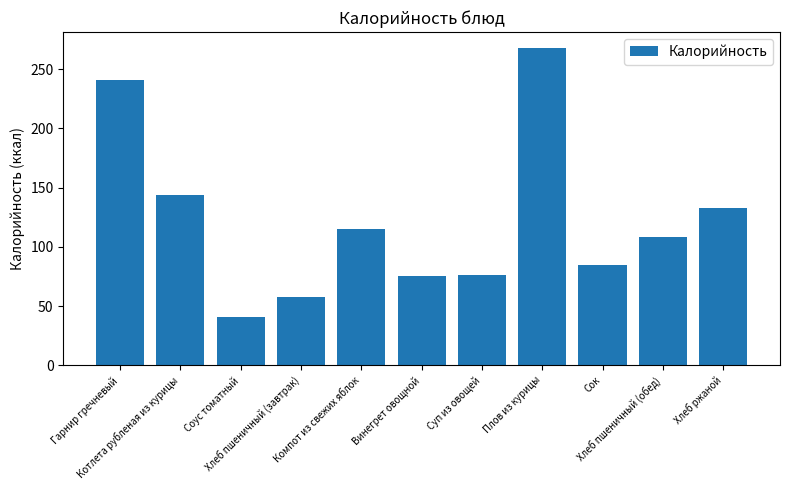

Which has a higher value, Хлеб пшеничный (обед) or Винегрет овощной?

Хлеб пшеничный (обед)